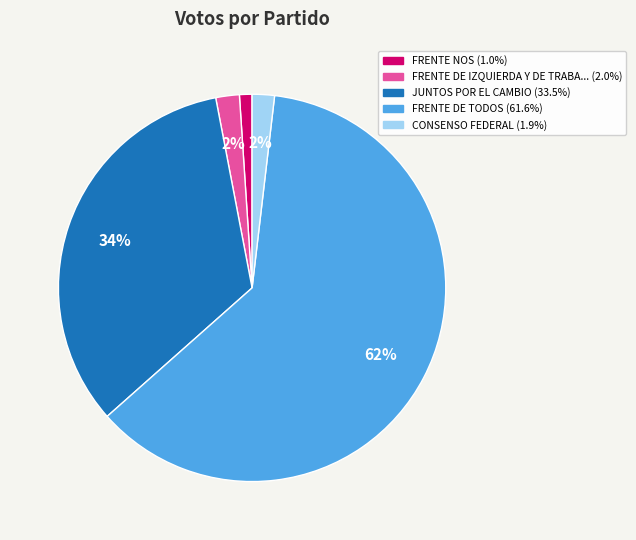

How many slices are in this pie chart?

5